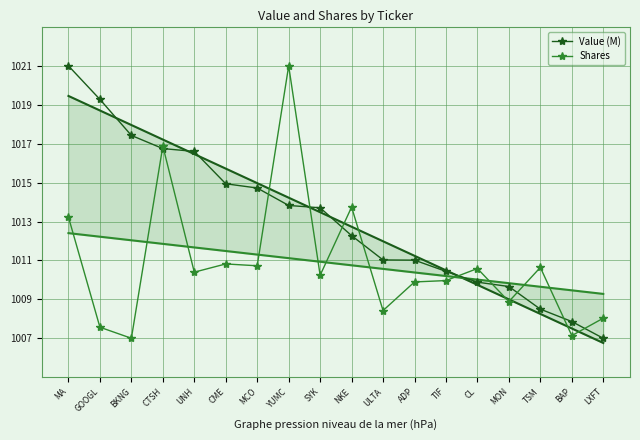

What is the lowest value of the Shares series?

1007.0